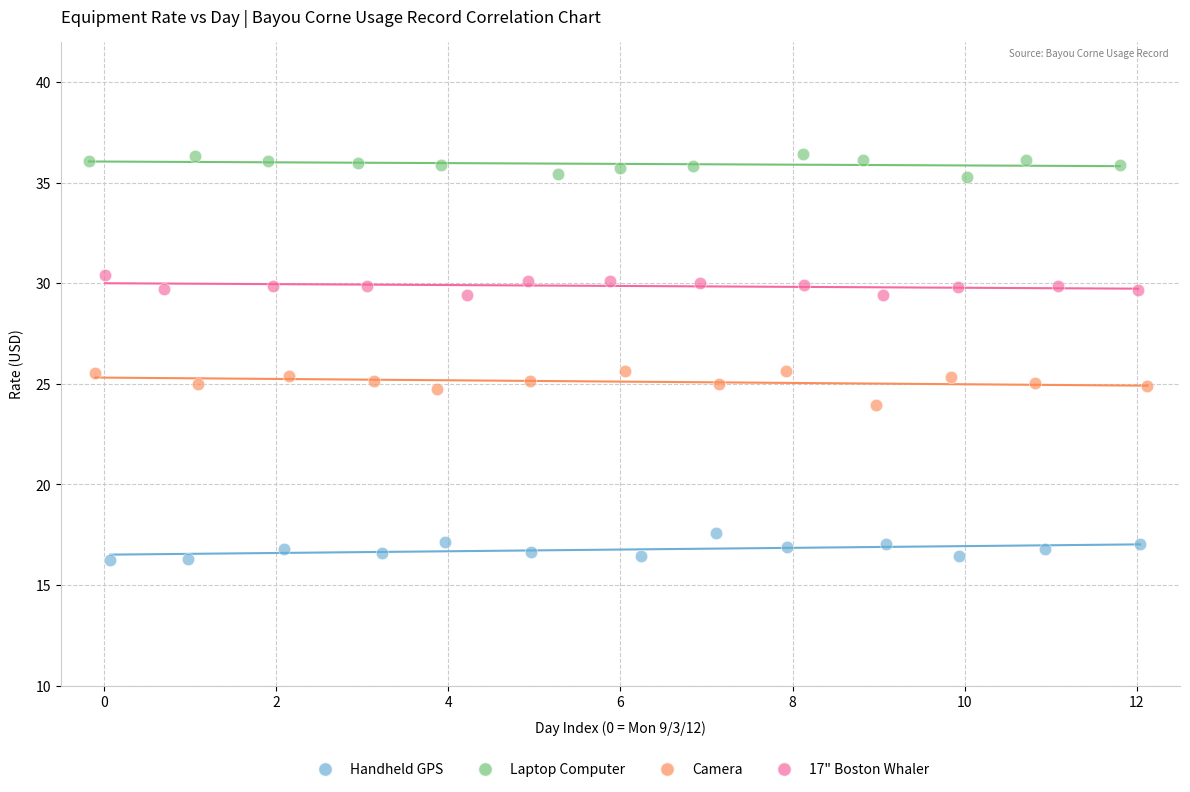

Which series reaches the maximum Y coordinate?

Laptop Computer